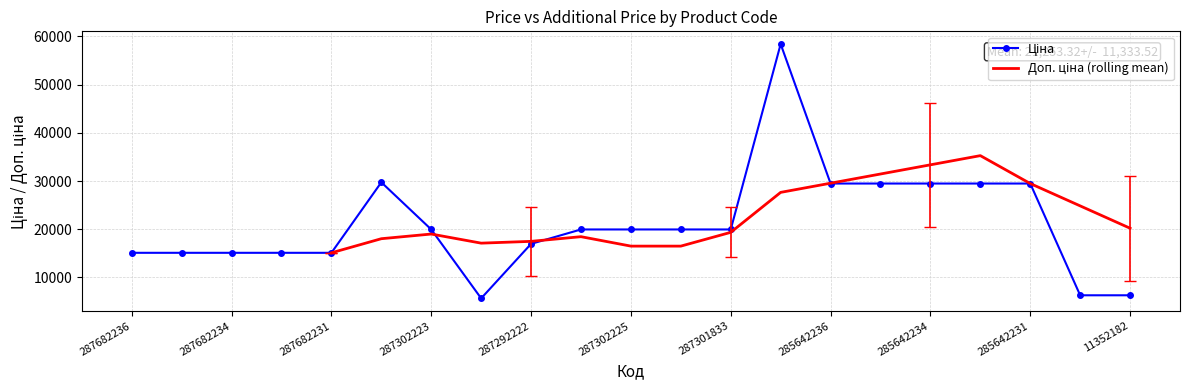

What position from the left is 285642236?

15